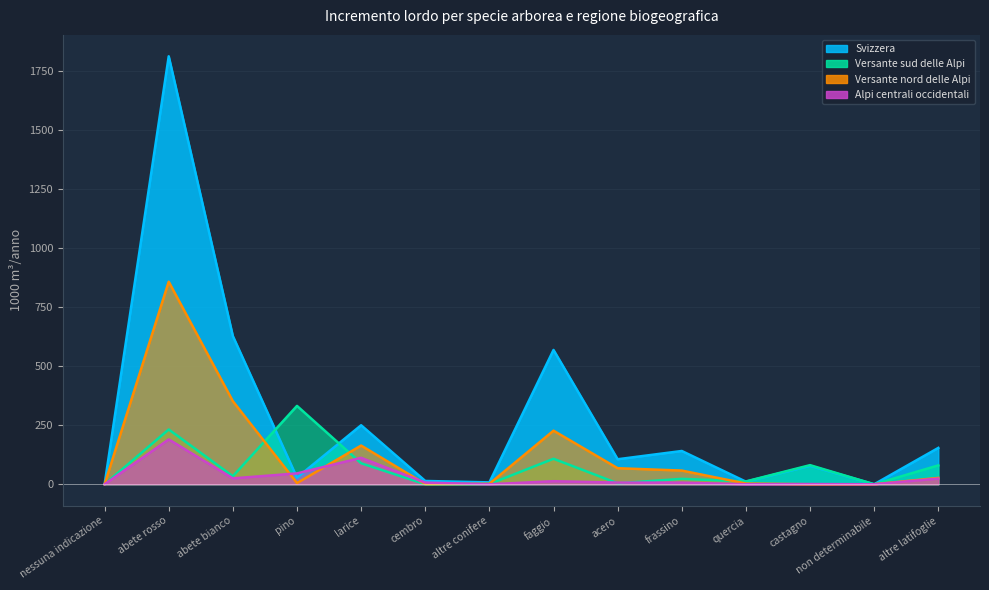

True or false: Svizzera (col_14) and Versante nord delle Alpi (col_8) intersect in this chart.

False